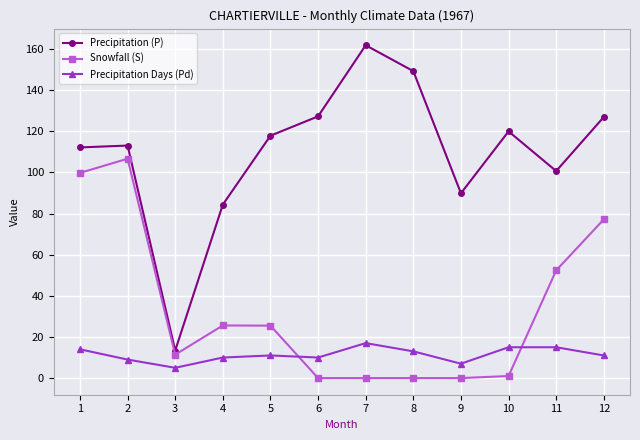

At 7, list the series in order from largest to smallest.

Precipitation (P), Precipitation Days (Pd), Snowfall (S)